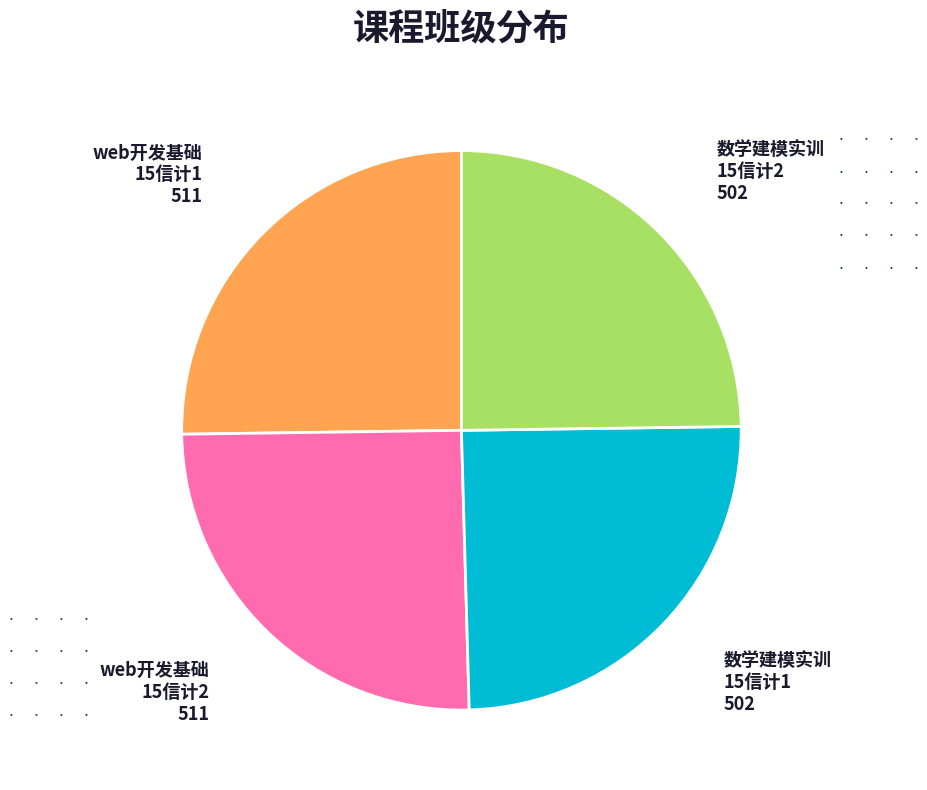

Is 数学建模实训 15信计1 the majority of the pie?

No